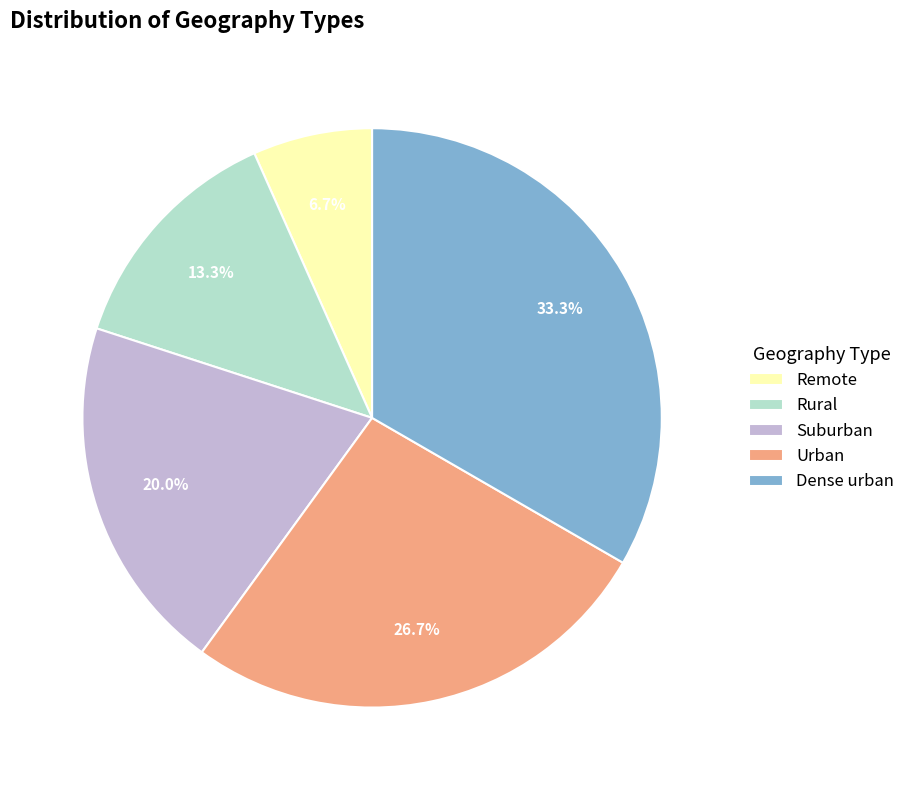

To the nearest percent, what is the average slice percentage?

20%